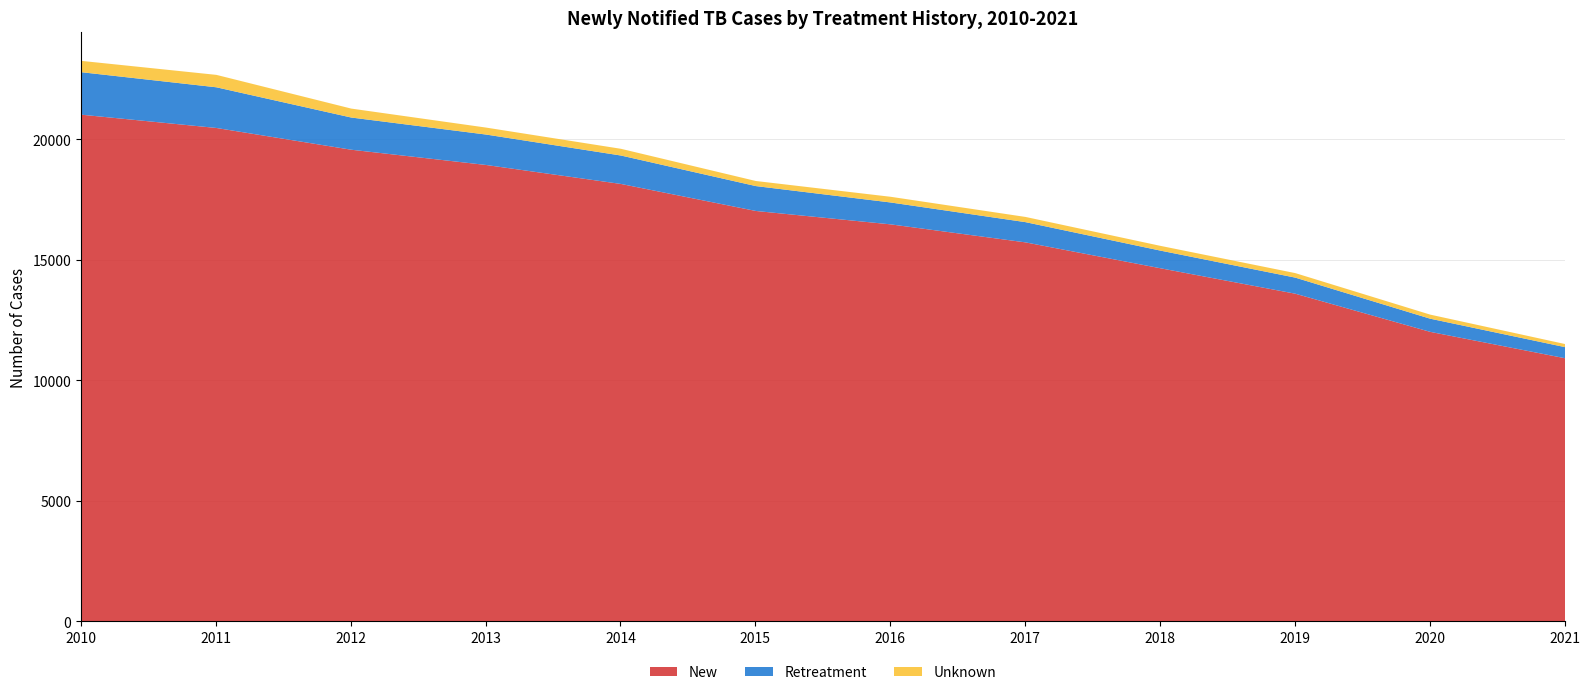

Where is New nearest to the value 15979?

2017